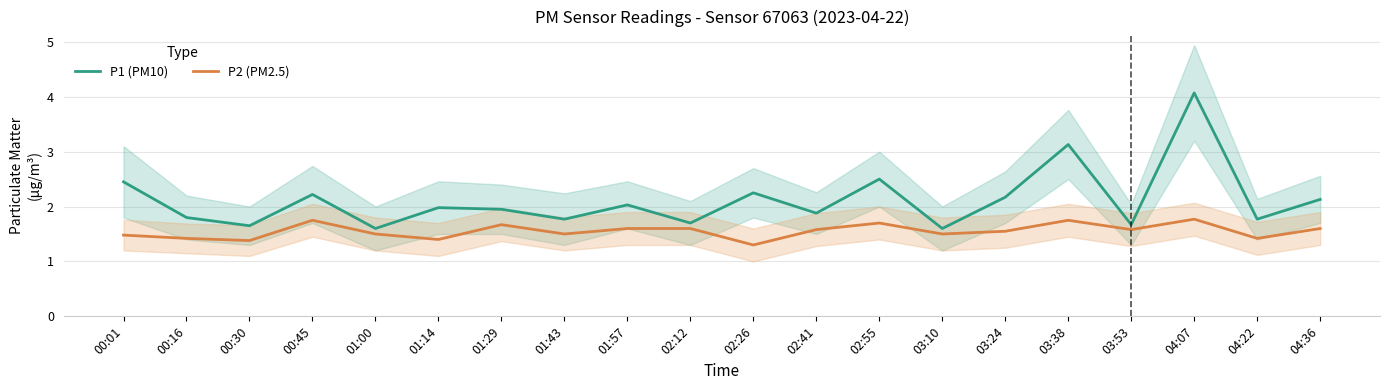

True or false: P2 (PM2.5) and P1 (PM10) intersect in this chart.

False